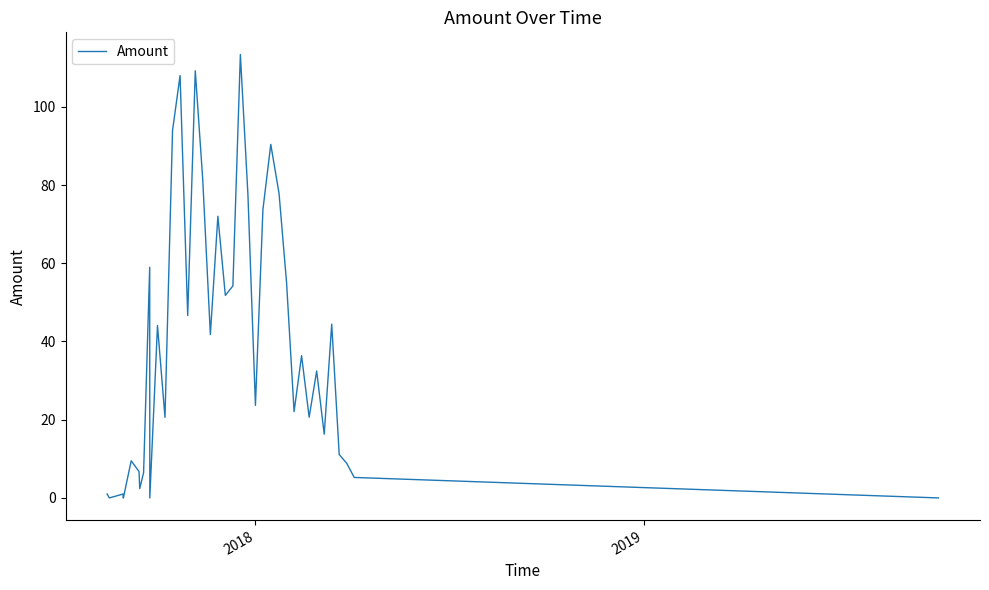

What is the difference between the maximum and minimum values?

113.4